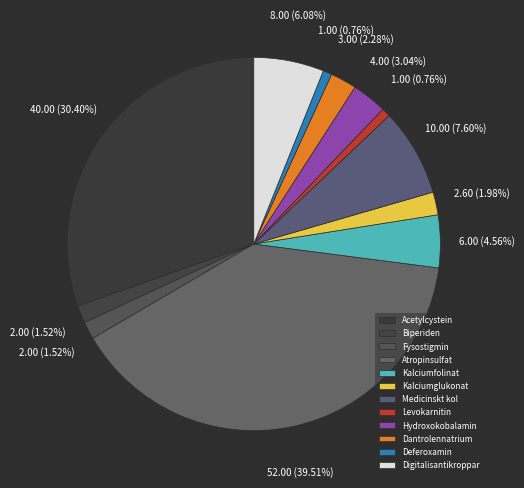

Which has a higher value, Medicinskt kol or Dantrolennatrium?

Medicinskt kol